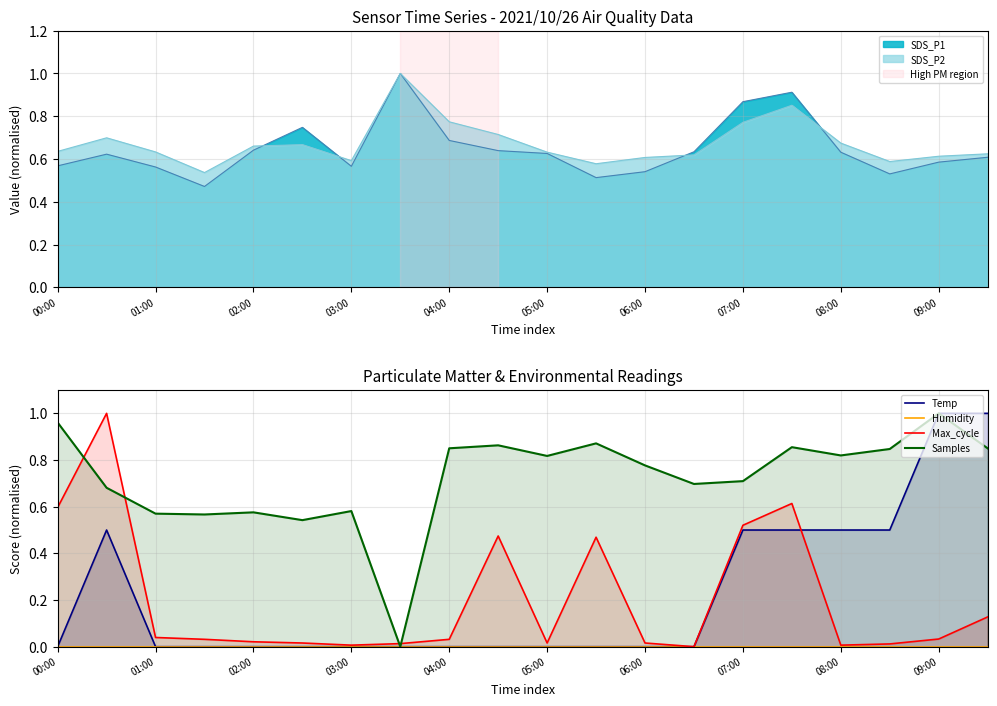

Which series ends up on top after the final intersection of Samples and Max_cycle?

Samples